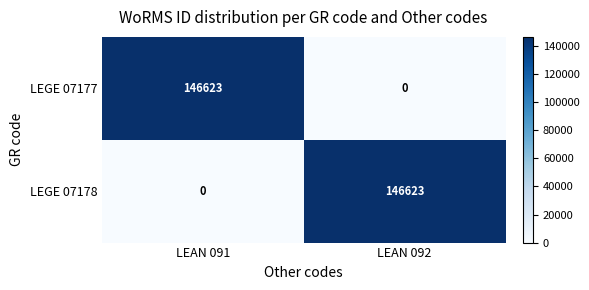

What is the greatest value displayed?

146623